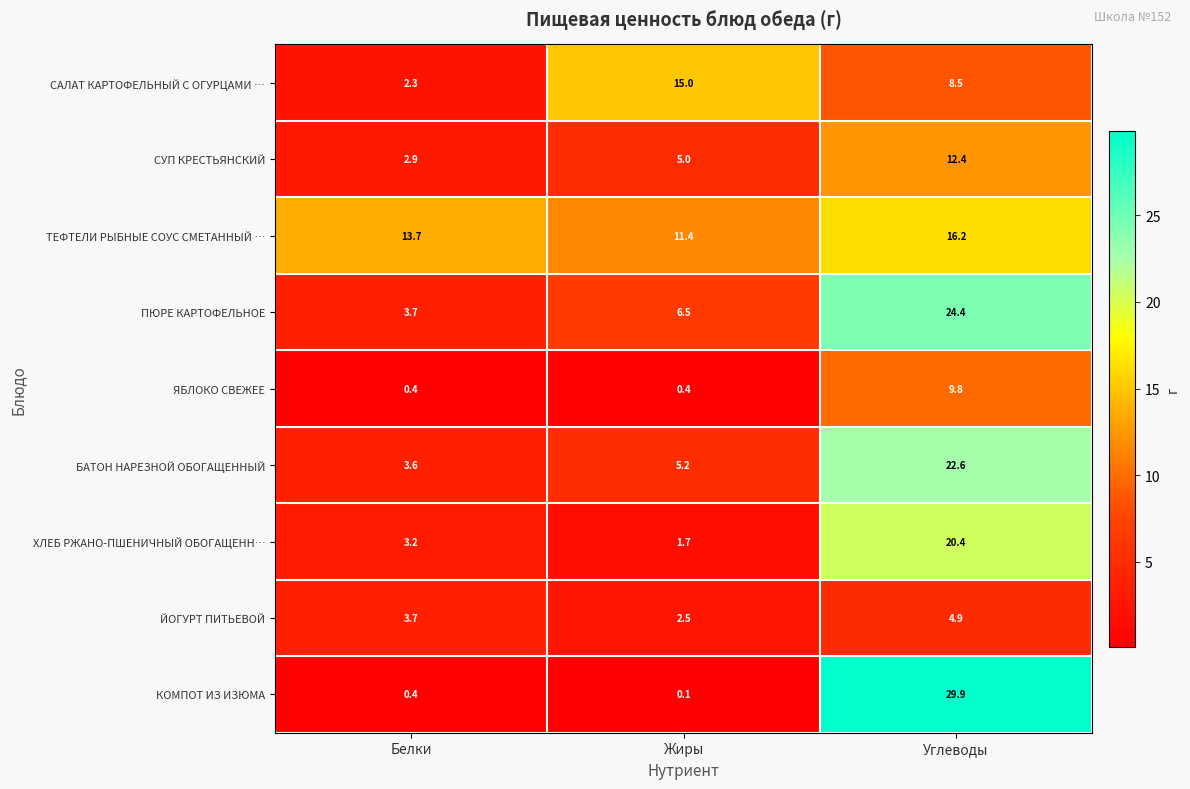

List the series in order of their peak value, highest first.

КОМПОТ ИЗ ИЗЮМА, ПЮРЕ КАРТОФЕЛЬНОЕ, БАТОН НАРЕЗНОЙ ОБОГАЩЕННЫЙ, ХЛЕБ РЖАНО-ПШЕНИЧНЫЙ ОБОГАЩЕНН…, ТЕФТЕЛИ РЫБНЫЕ СОУС СМЕТАННЫЙ …, САЛАТ КАРТОФЕЛЬНЫЙ С ОГУРЦАМИ …, СУП КРЕСТЬЯНСКИЙ, ЯБЛОКО СВЕЖЕЕ, ЙОГУРТ ПИТЬЕВОЙ